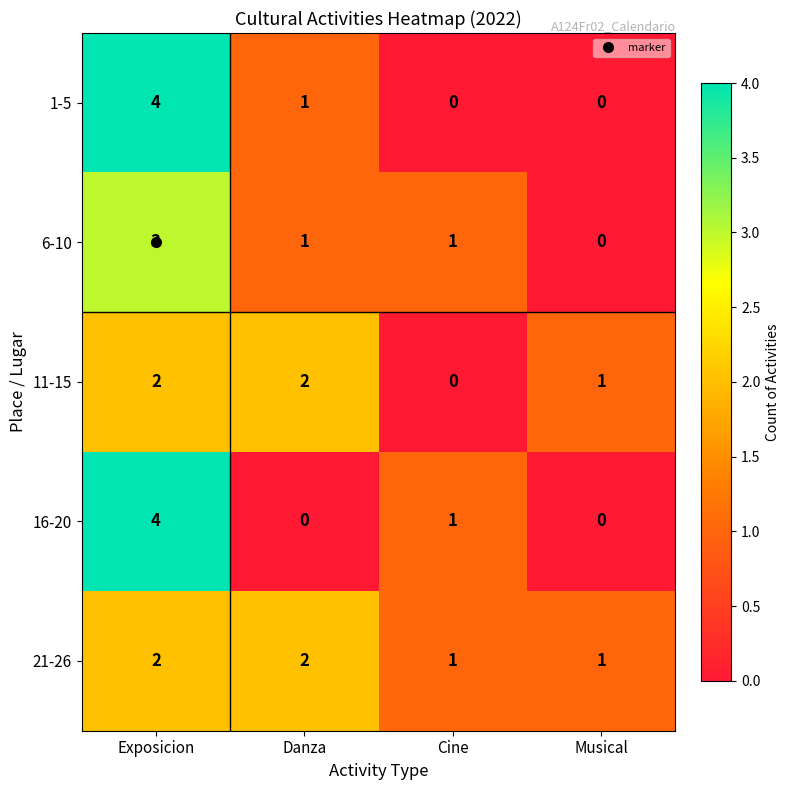

The 21-26 series shows 2 at Cine. True or false?

False